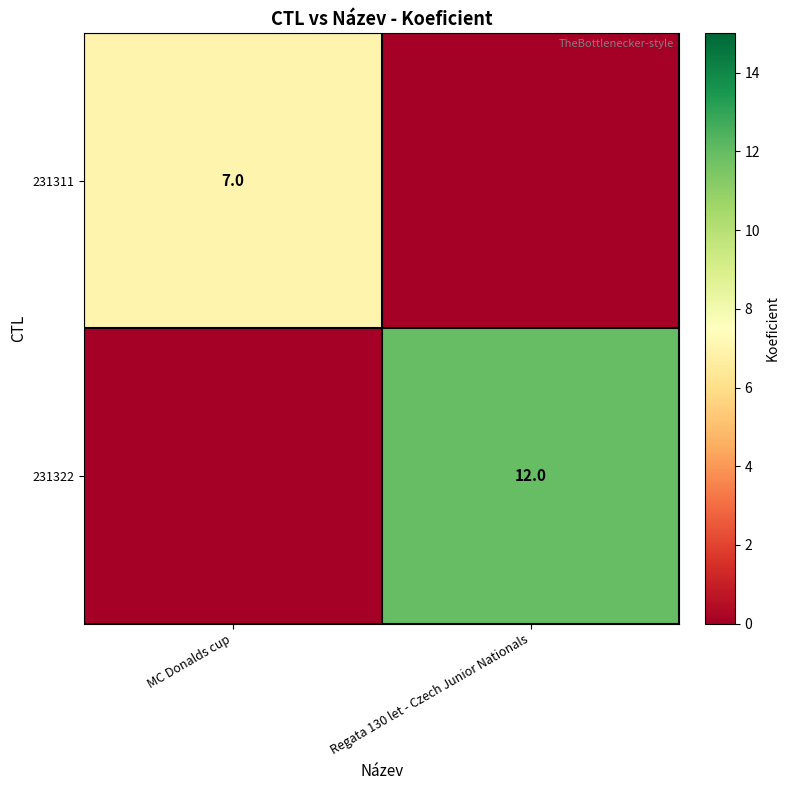

What is the difference between the 231311 values at MC Donalds cup and Regata 130 let - Czech Junior Nationals?

7